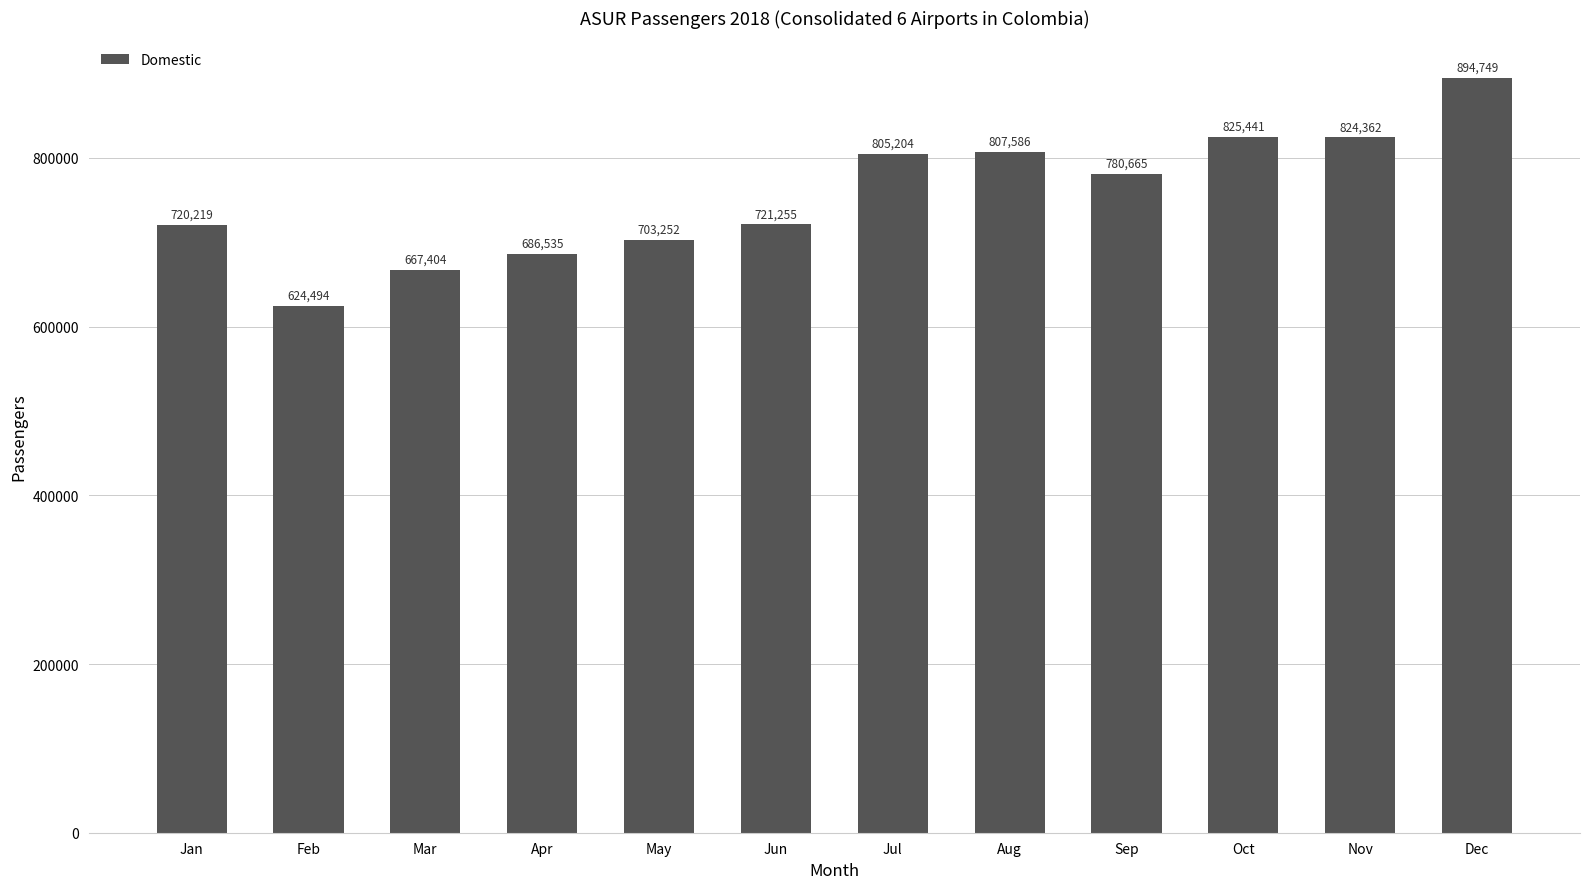

Rank the categories by value from highest to lowest.

Dec, Oct, Nov, Aug, Jul, Sep, Jun, Jan, May, Apr, Mar, Feb